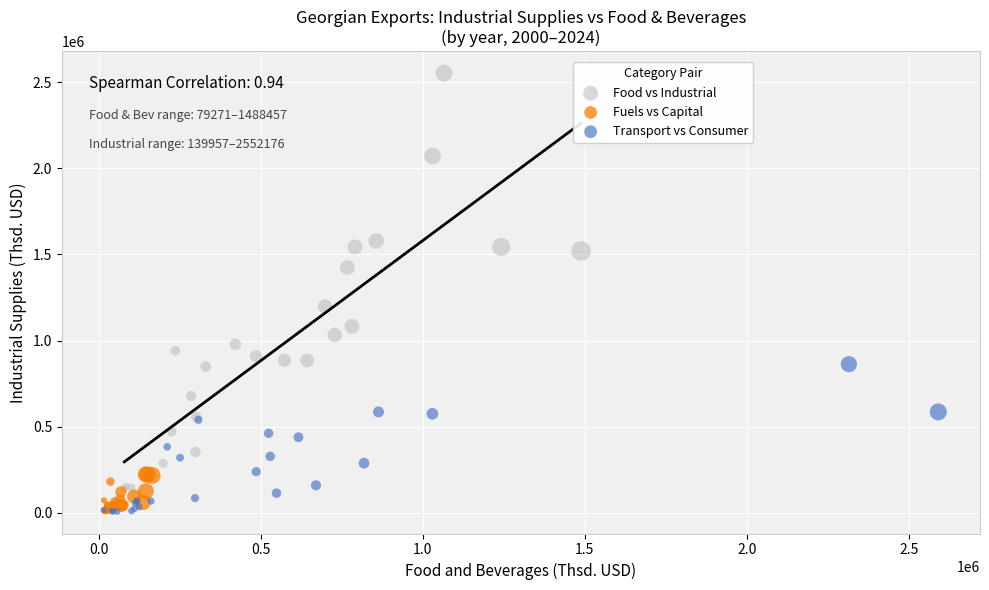

Which series contains the highest Y value?

Food vs Industrial